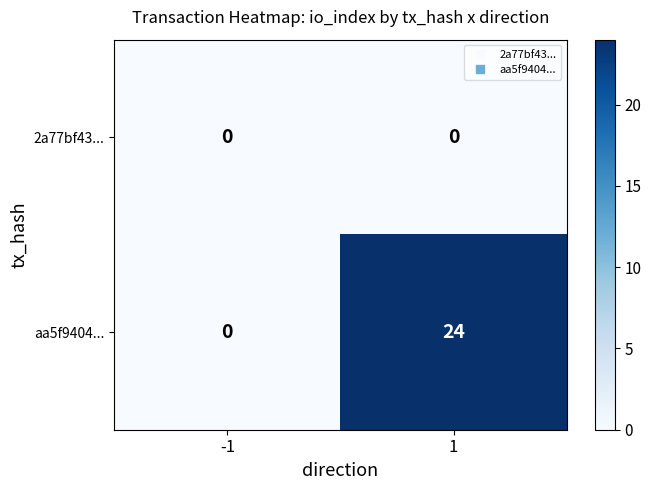

Reading right to left, extract all data points from this chart.

2a77bf43...: 0	0
aa5f9404...: 24	0